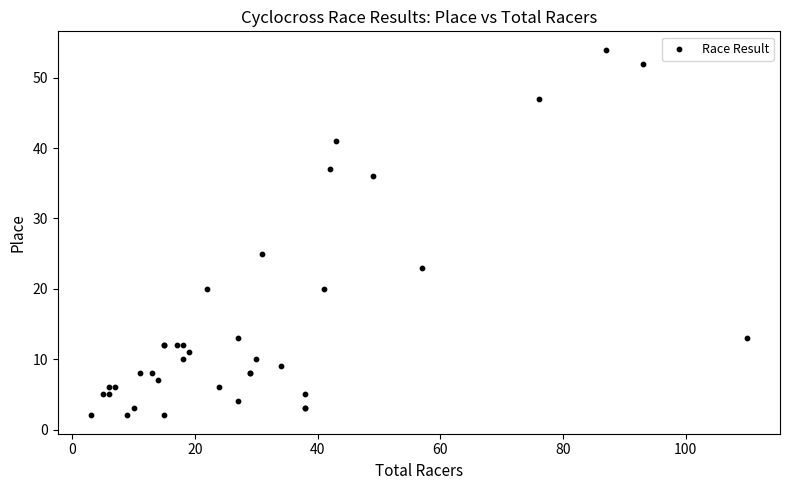

What Y value in the scatter plot is closest to 28?

25